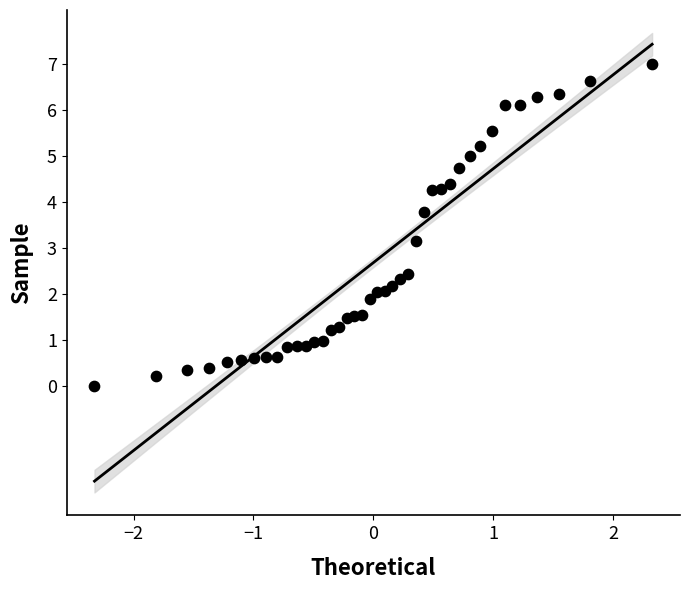

What is the range of Y values (max minus min)?

7.0